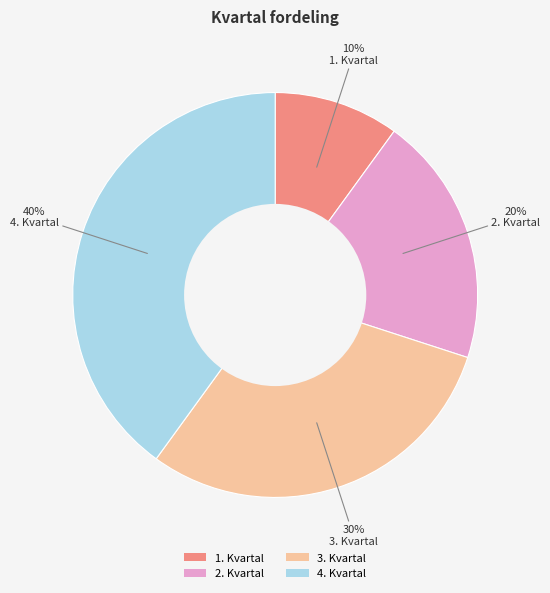

Rank the categories by value from lowest to highest.

1. Kvartal, 2. Kvartal, 3. Kvartal, 4. Kvartal